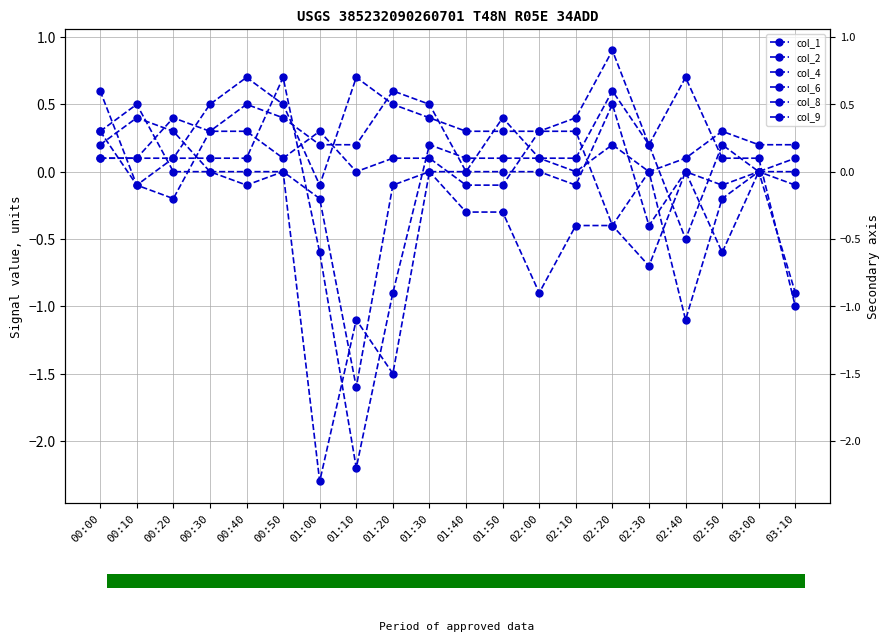

What is the label of the 16th bar from the left?

02:30